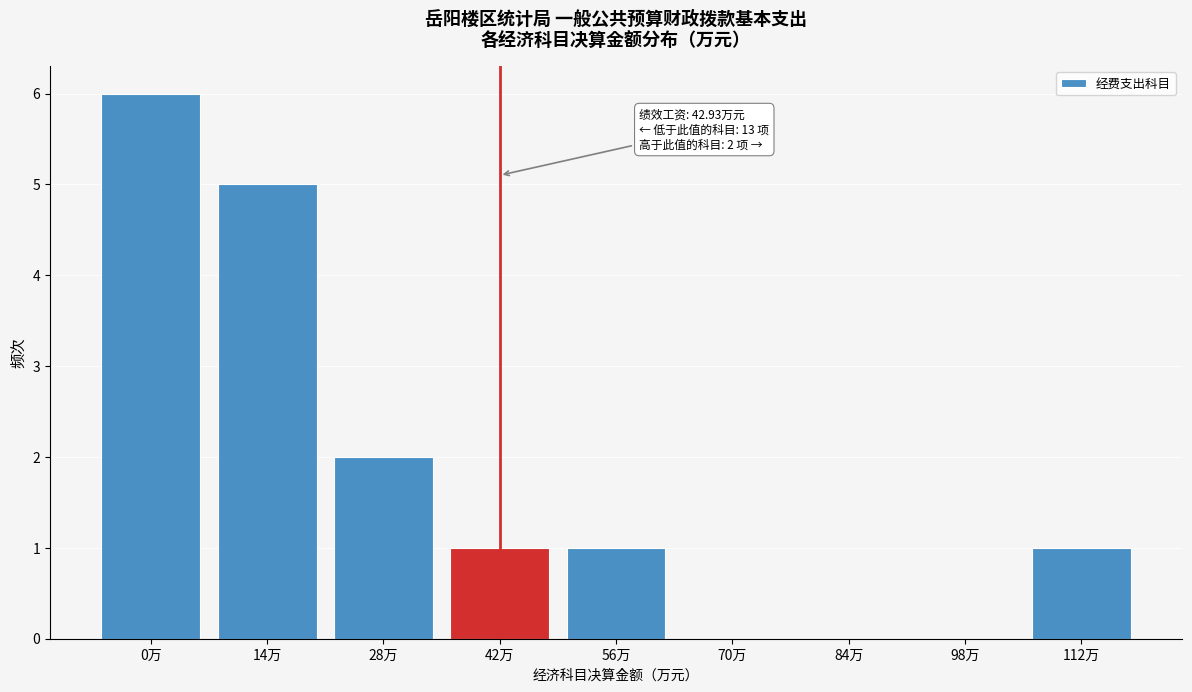

Reading left to right, what are all the values shown in this chart?

0万=6	14万=5	28万=2	42万=1	56万=1	70万=0	84万=0	98万=0	112万=1